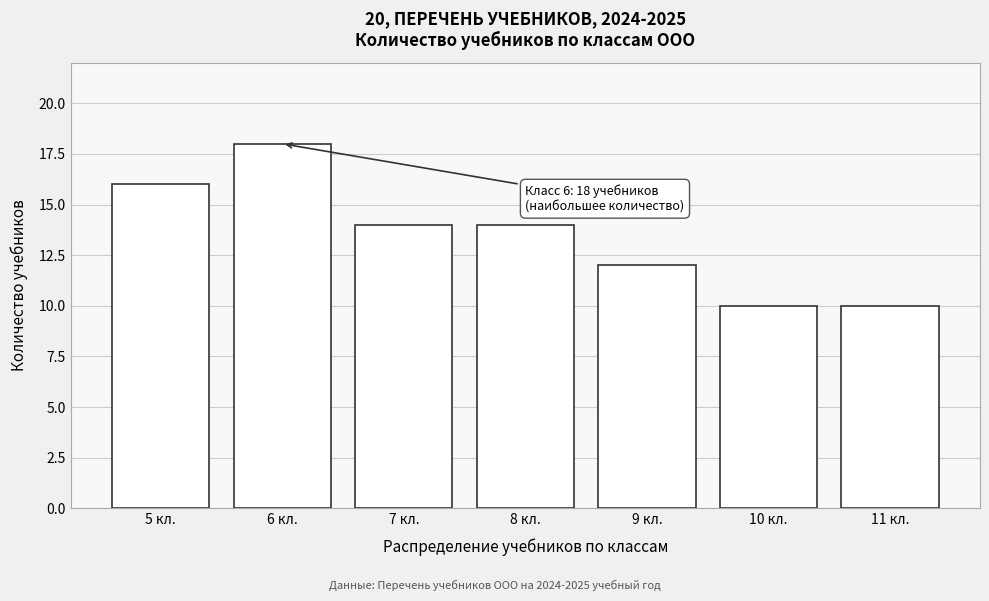

Reading left to right, list all the values displayed in this chart.

16	18	14	14	12	10	10